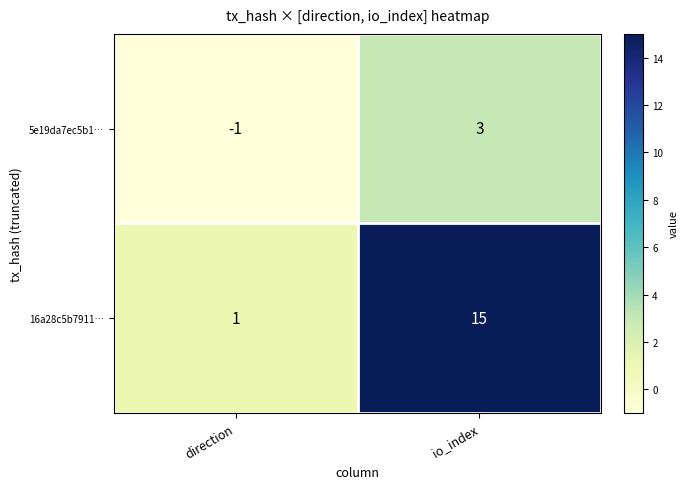

What is the difference between the maximum and minimum values in the 16a28c5b7911… series?

14